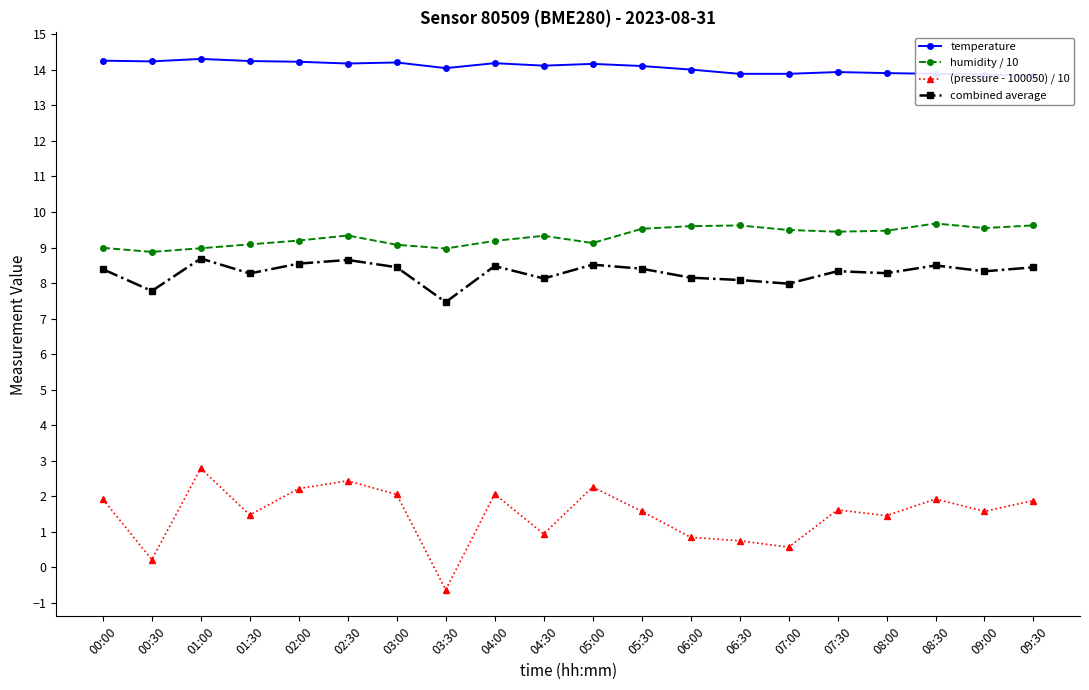

What is the difference between the maximum and second lowest values in the humidity / 10 series?

0.7